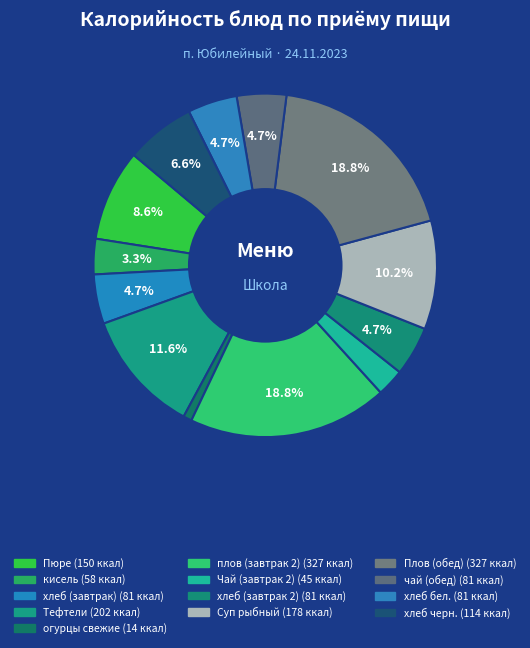

Approximately how many times larger is the value at плов (завтрак 2) compared to Суп рыбный?

1.8